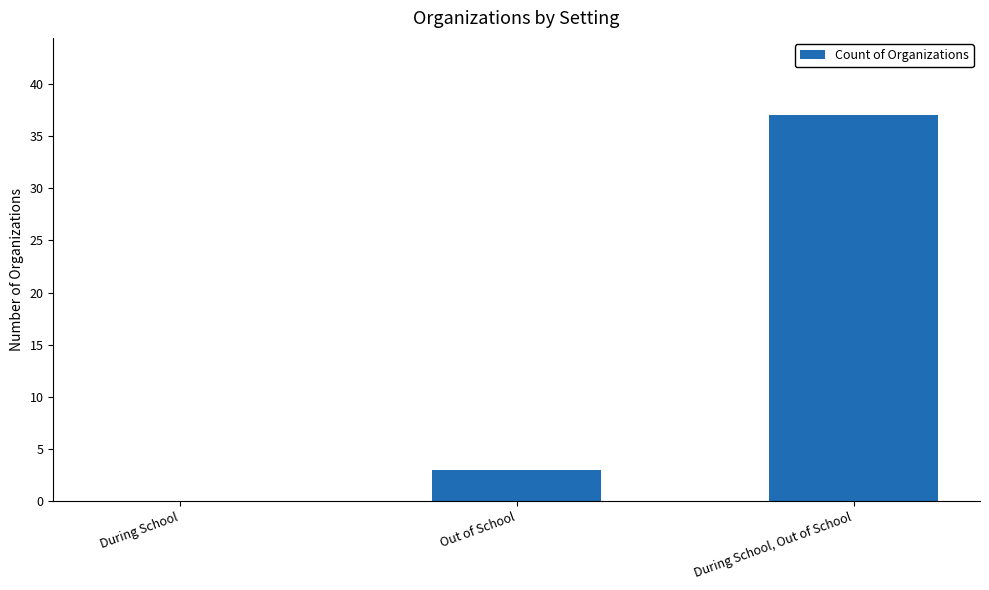

The value at During School is 0. True or false?

True